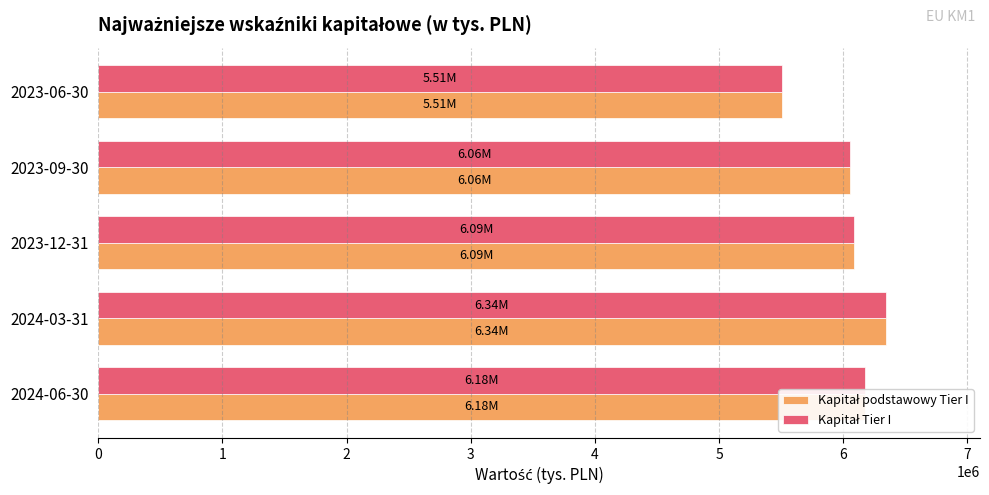

At how many categories does at least one series exceed 5772632?

4